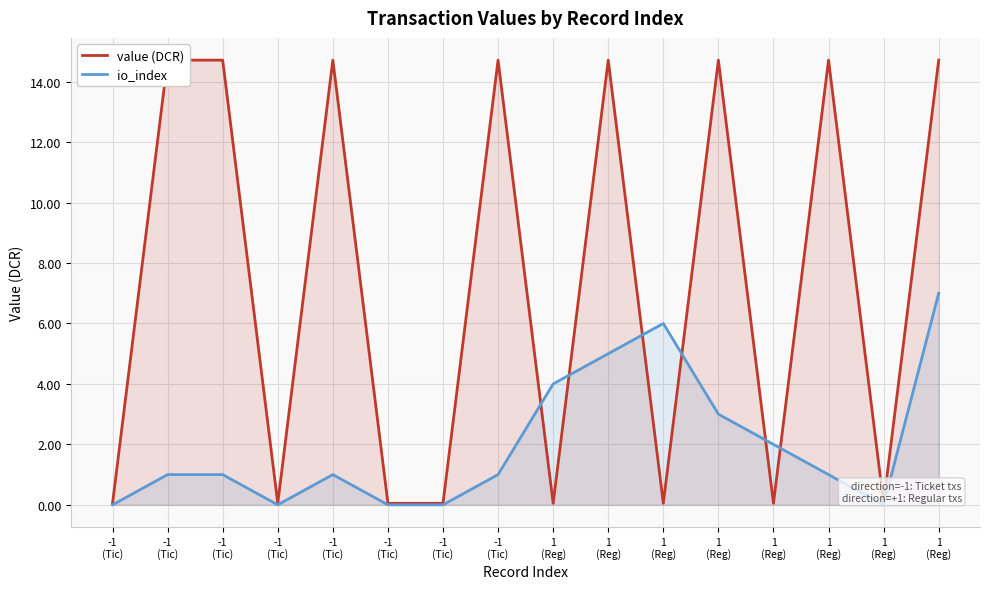

After their last crossing, which series has the higher values: io_index or value (DCR)?

value (DCR)